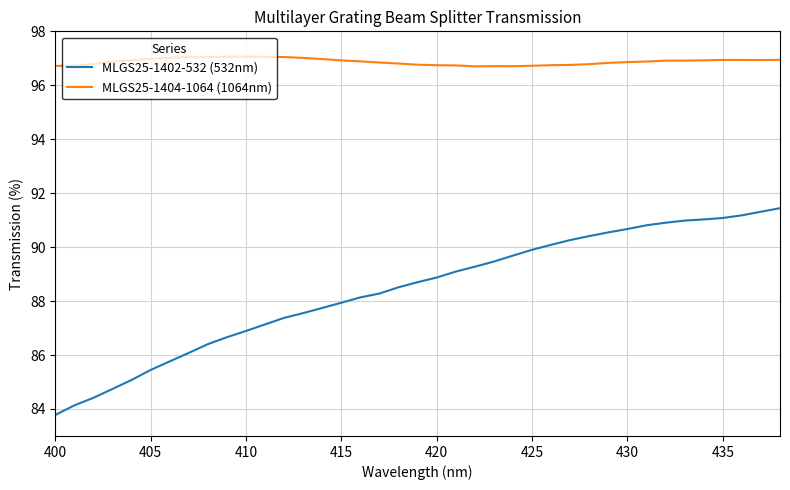

What is the smallest value displayed?

83.8